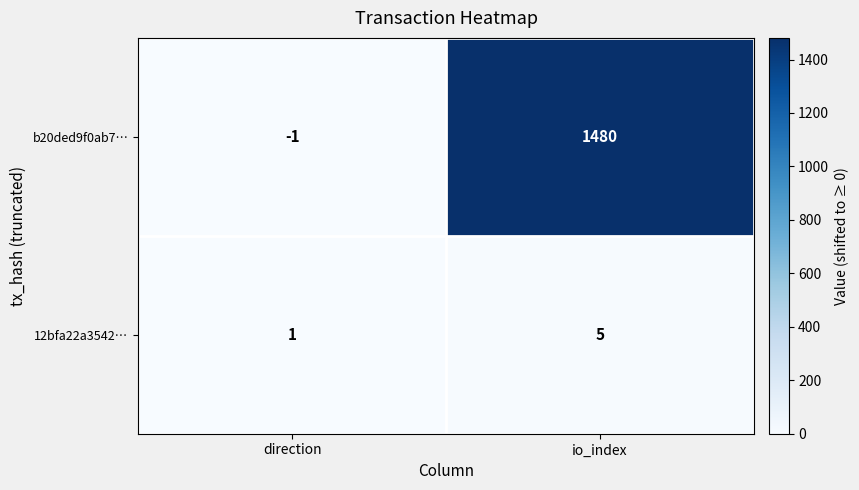

At direction, list the series in order from smallest to largest.

b20ded9f0ab7…, 12bfa22a3542…